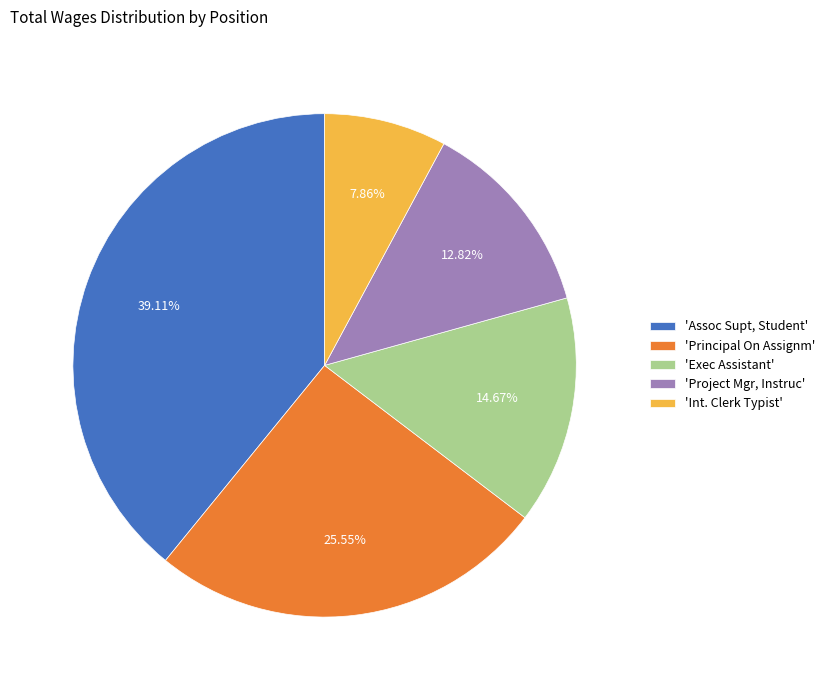

Is the sum of 'Exec Assistant' and 'Project Mgr, Instruc' greater than half?

No